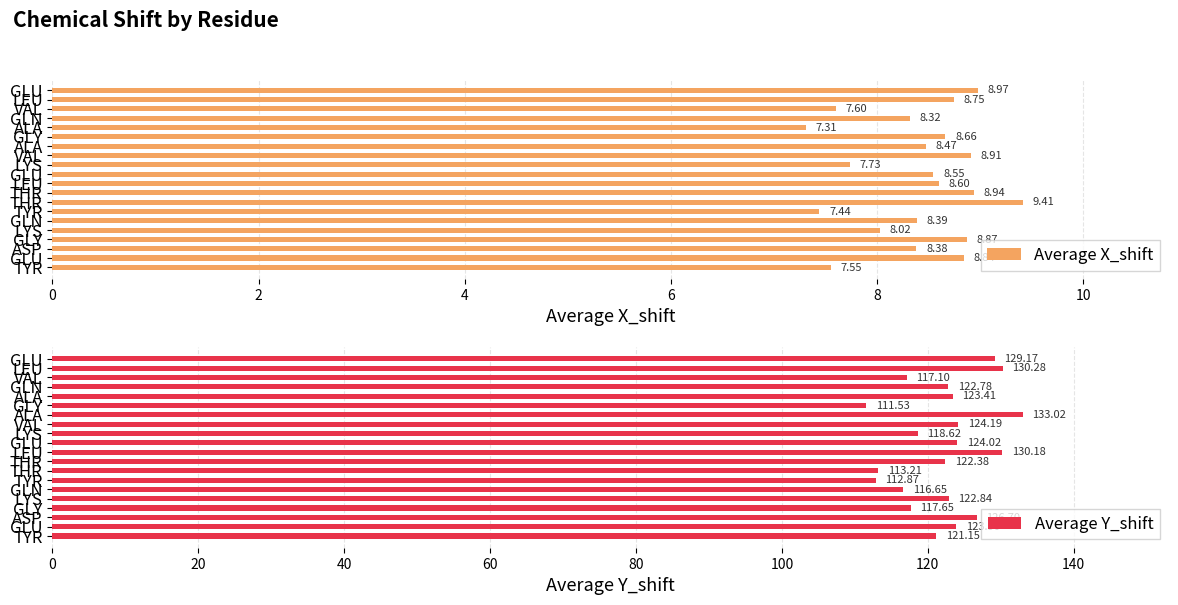

How many categories are shown in the chart?

20